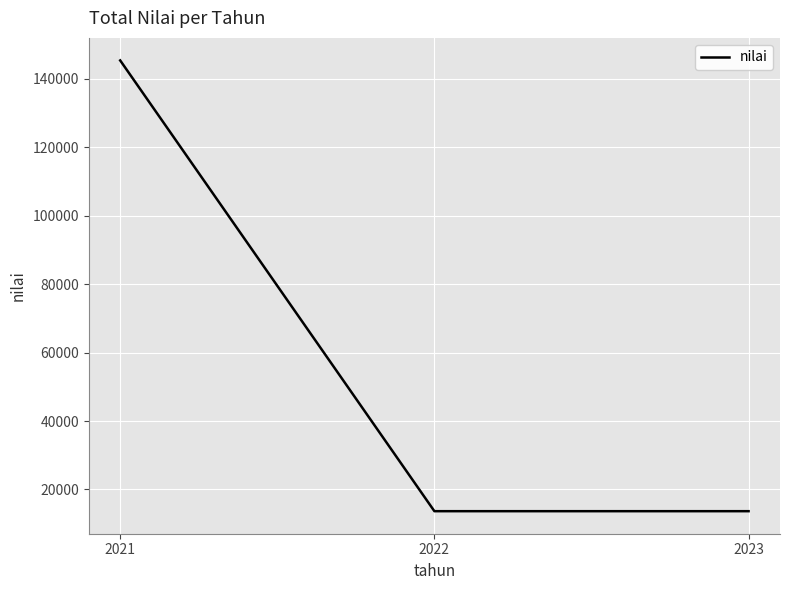

How many values are between 13650 and 145380?

3